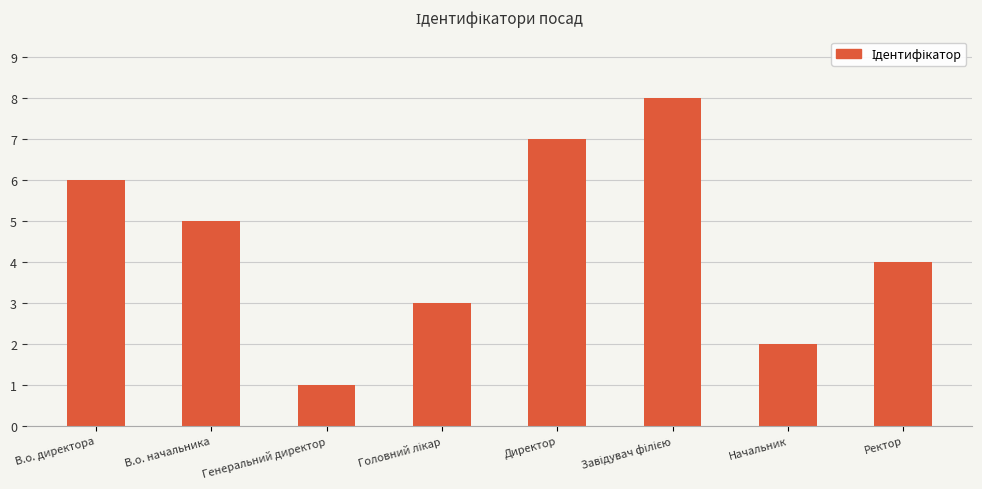

What is the value of the 5th bar from the left?

7